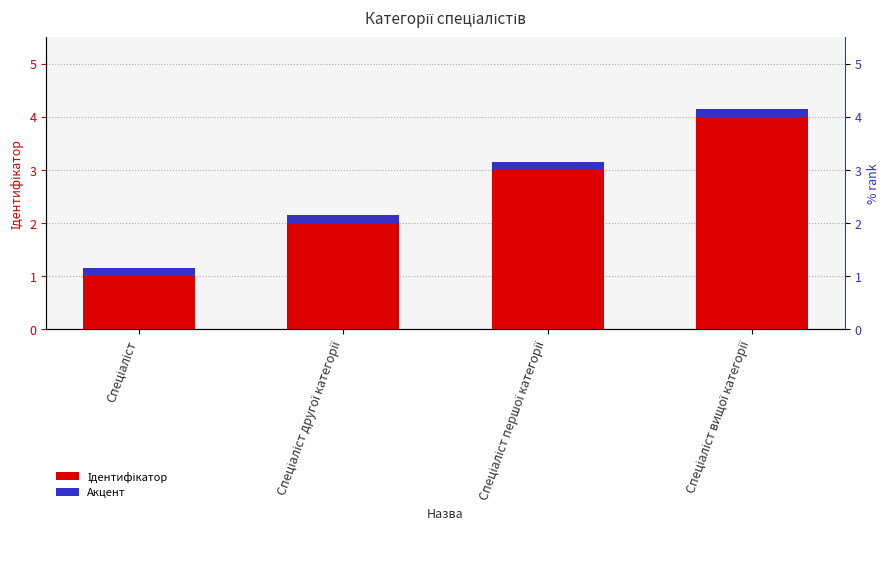

Rank the series by their average value, from highest to lowest.

Ідентифікатор, Акцент